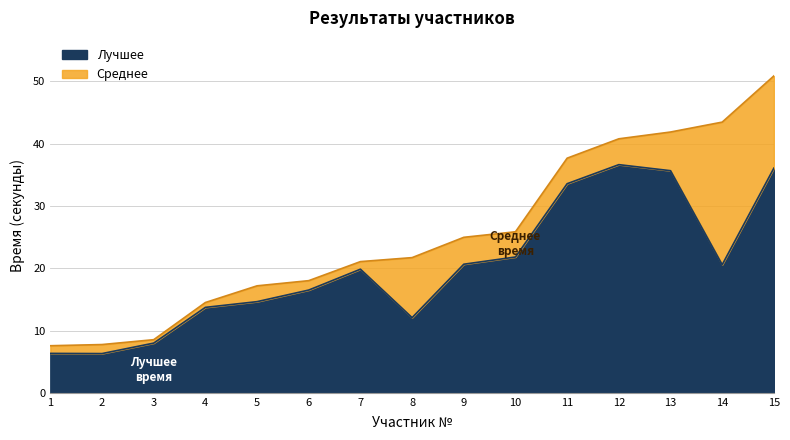

What is the approximate value of Лучшее at 6?

16.5